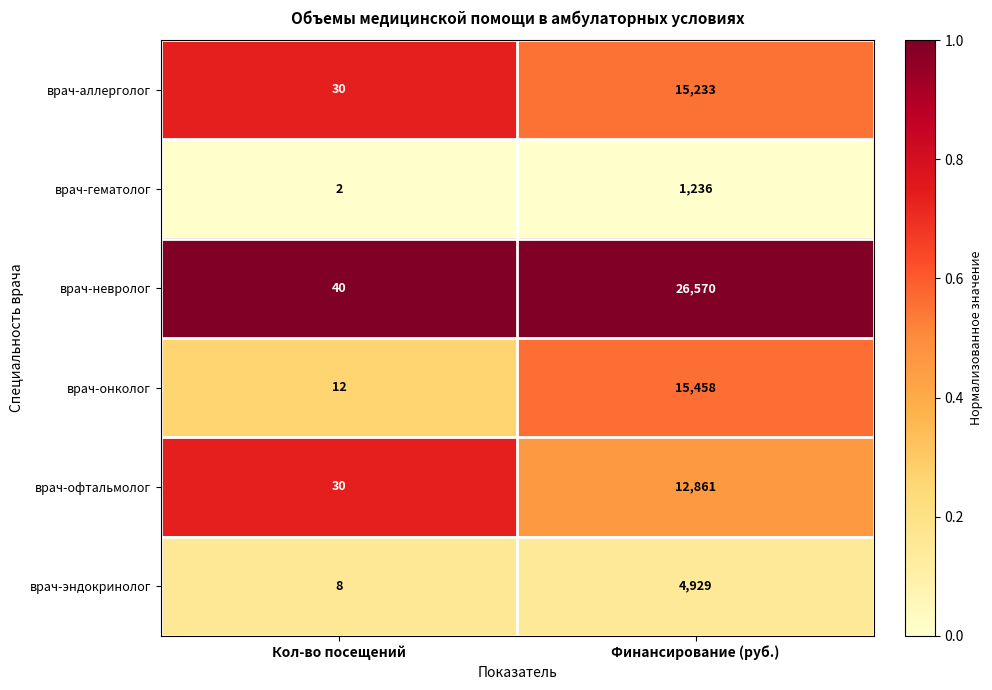

Where is врач-эндокринолог nearest to the value 2468?

Кол-во посещений